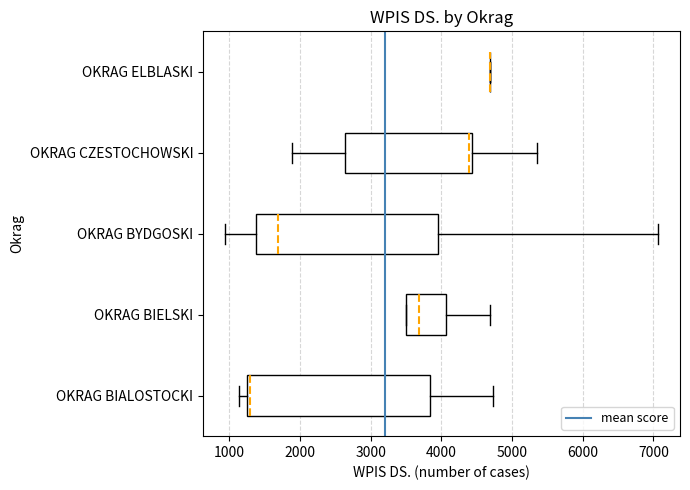

Reading bottom to top, read every box against the x-axis: the position of its median line, the range the box covers, and the ends of its whiskers. The values are not printed on the chart, so give them approximately, as read against the axis.

OKRAG BIALOSTOCKI: median 1300 (just right of the box's left edge), box 1300 to 3800, whiskers 1100 to 4700
OKRAG BIELSKI: median 3700, box 3500 to 4100, whiskers 3500 to 4700
OKRAG BYDGOSKI: median 1700, box 1400 to 4000, whiskers 900 to 7100
OKRAG CZESTOCHOWSKI: median 4400 (just left of the box's right edge), box 2600 to 4400, whiskers 1900 to 5400
OKRAG ELBLASKI: box collapsed to a line at 4700, whiskers 4700 to 4700